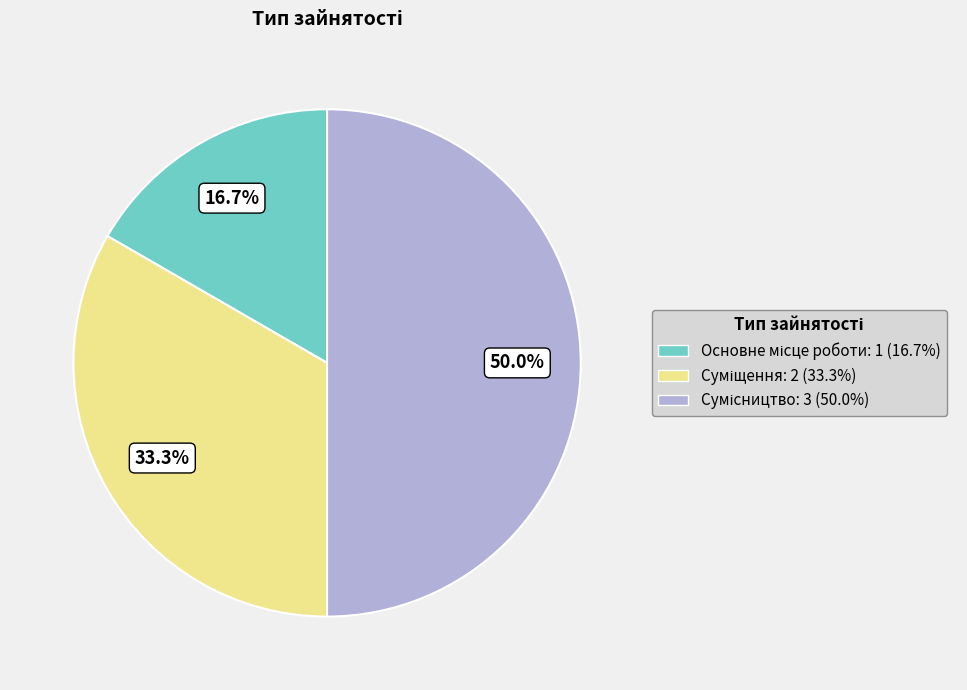

How many segments does this pie chart have?

3